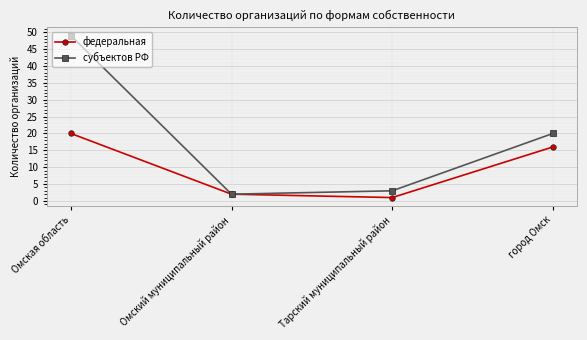

What is the total value across all series at Омский муниципальный район?

4